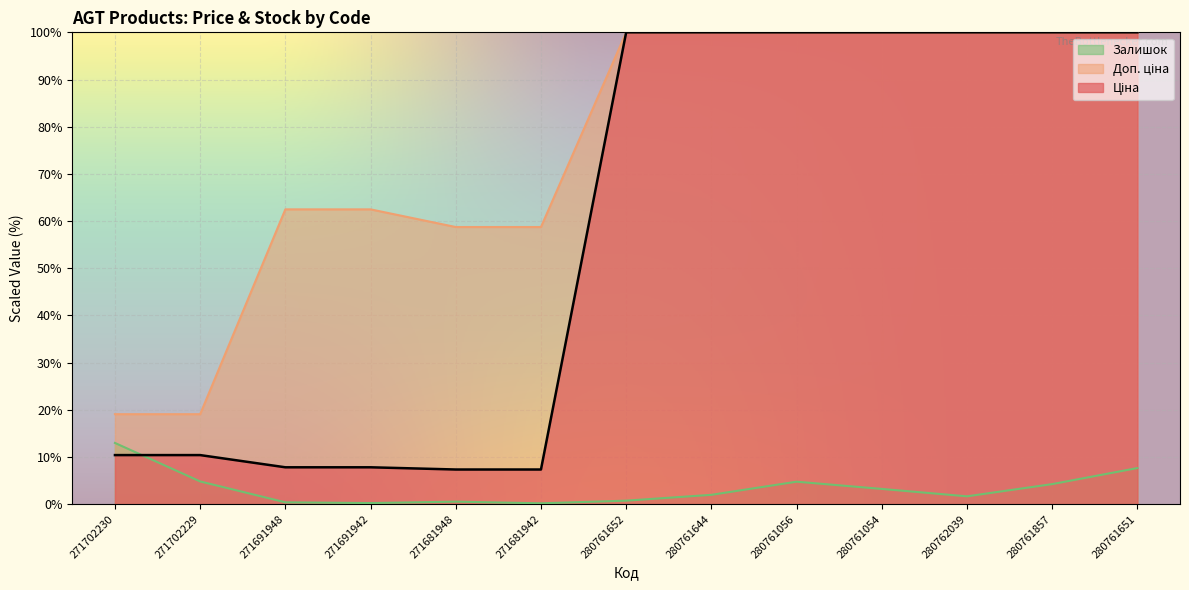

What are all the series names shown in the legend?

Ціна, Доп. ціна, Залишок